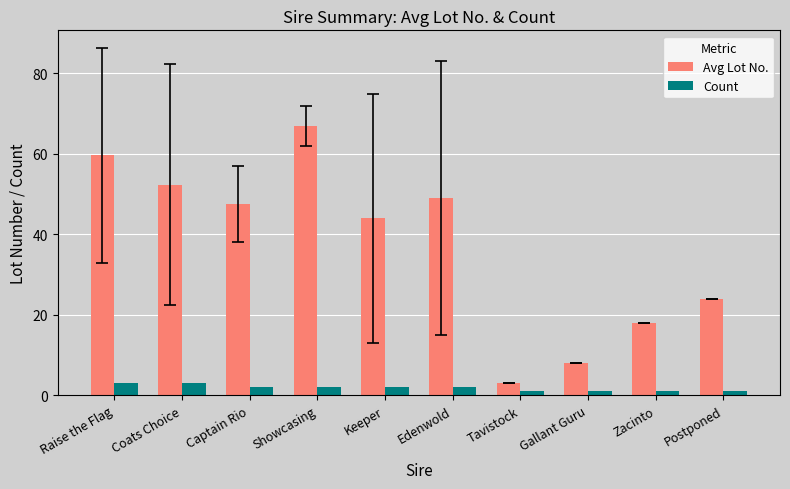

The Count series shows 3.0 at Raise the Flag. True or false?

True